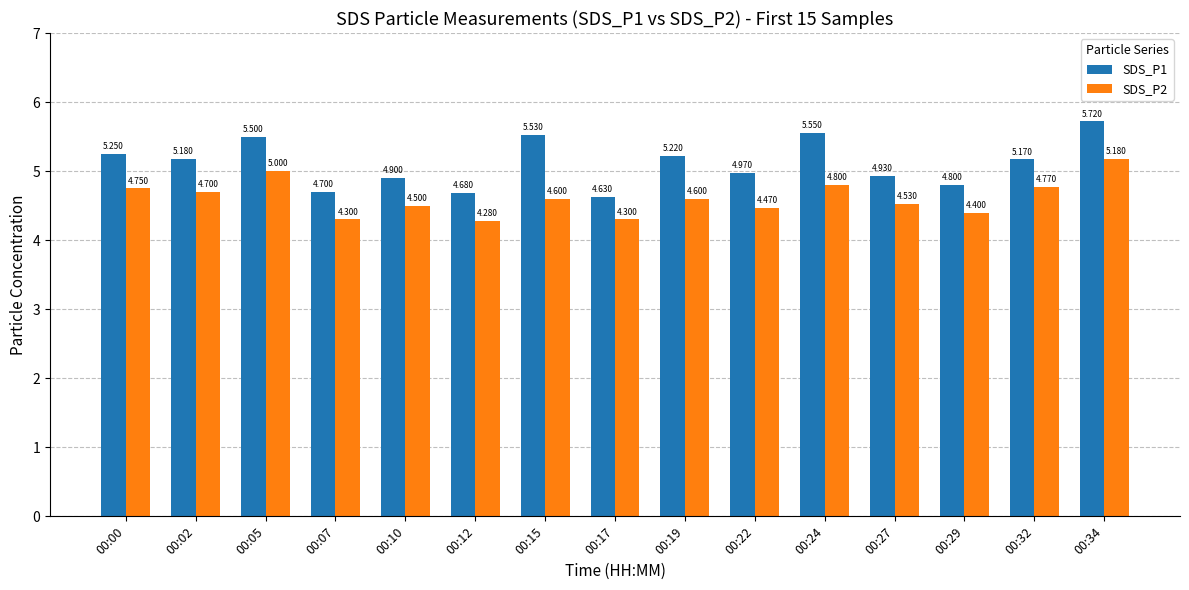

The value of SDS_P1 at 00:05 is 2.4. True or false?

False